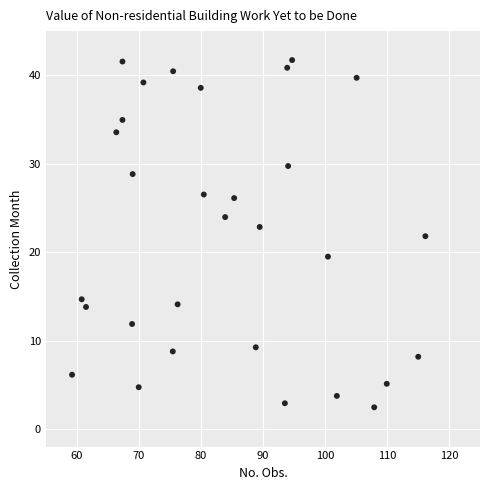

What is the range of Y values (max minus min)?

39.3